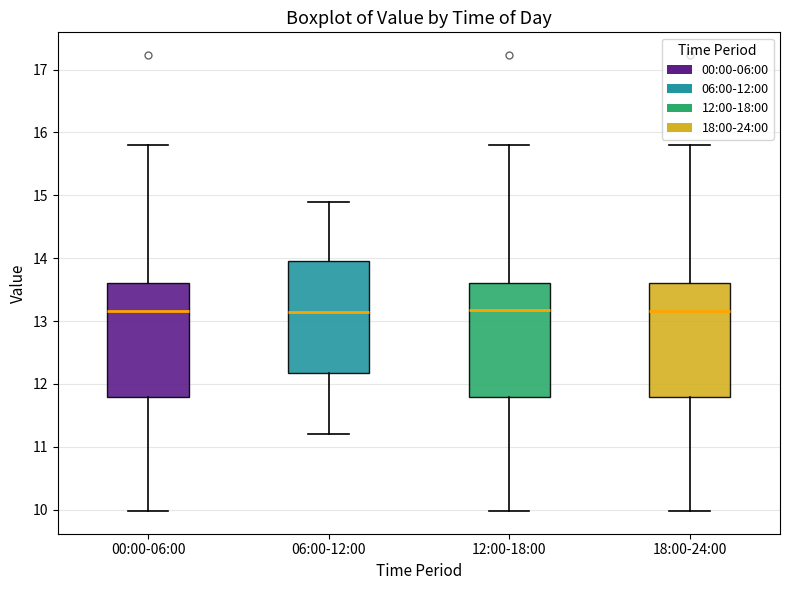

Reading left to right, read every box against the y-axis: the position of its median line, the range the box covers, and the ends of its whiskers. The values are not printed on the chart, so give them approximately, as read against the axis.

00:00-06:00: median 13.2, box 11.8 to 13.6, whiskers 10.0 to 15.8
06:00-12:00: median 13.2, box 12.2 to 14.0, whiskers 11.2 to 14.9
12:00-18:00: median 13.2, box 11.8 to 13.6, whiskers 10.0 to 15.8
18:00-24:00: median 13.2, box 11.8 to 13.6, whiskers 10.0 to 15.8